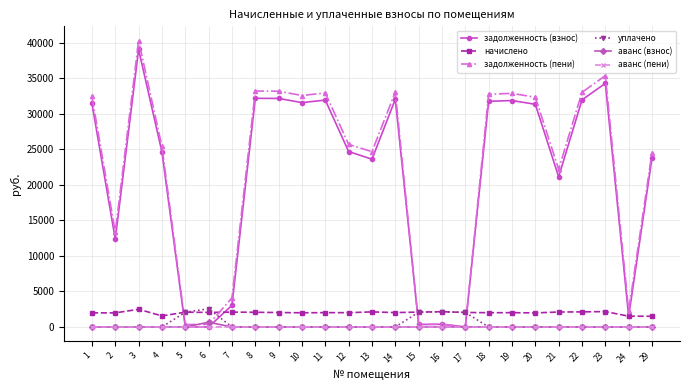

What is the greatest value displayed?

40286.1